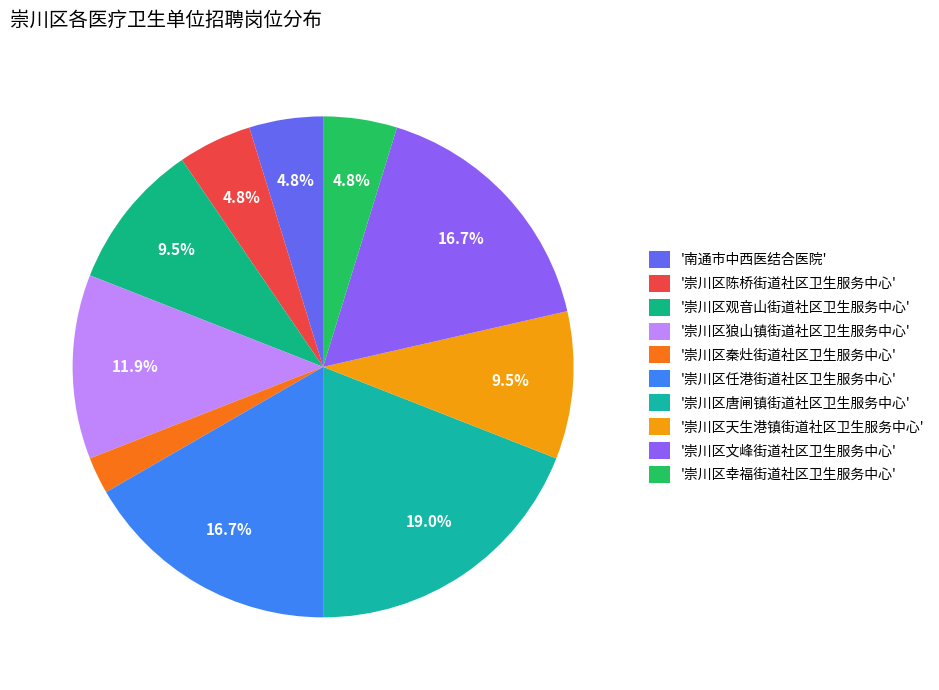

How many segments does this pie chart have?

10